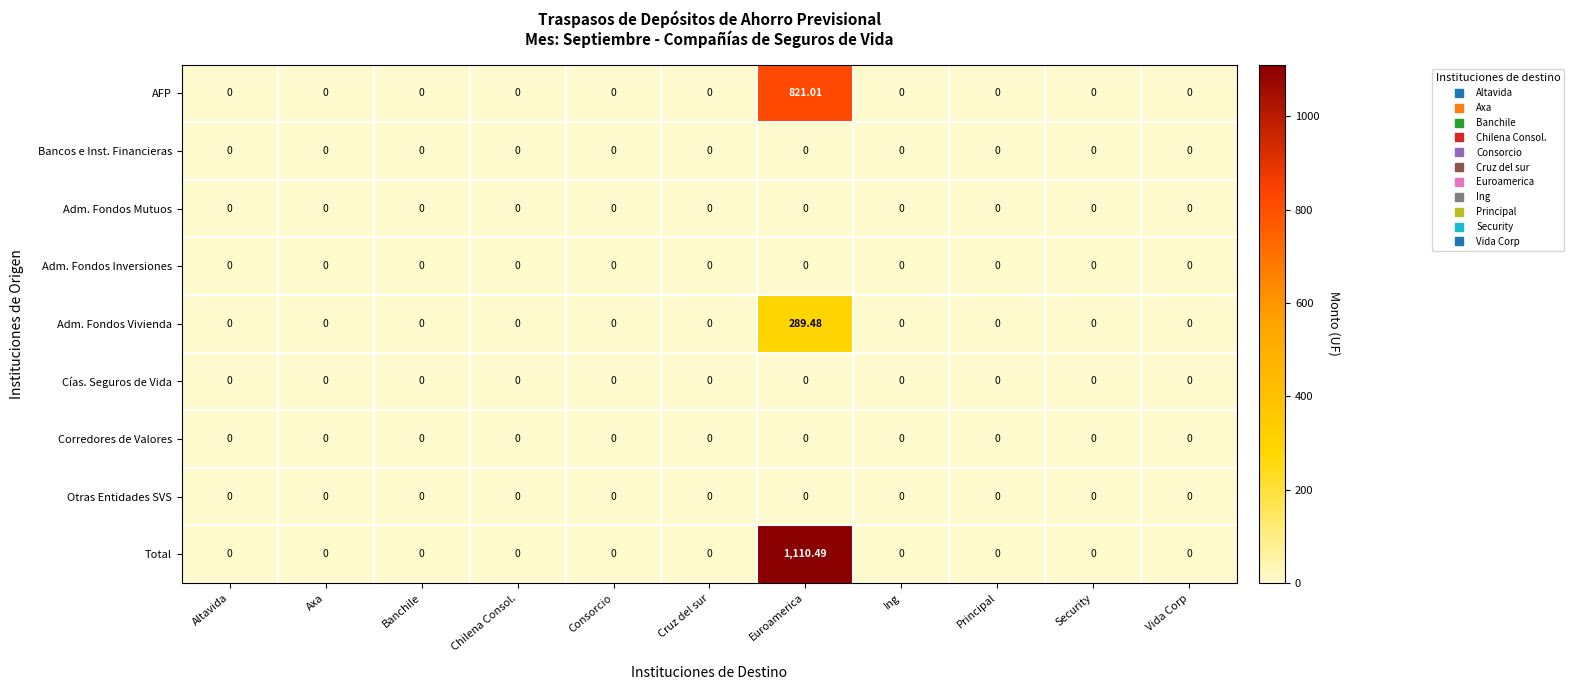

Which series has the widest spread of values?

Total